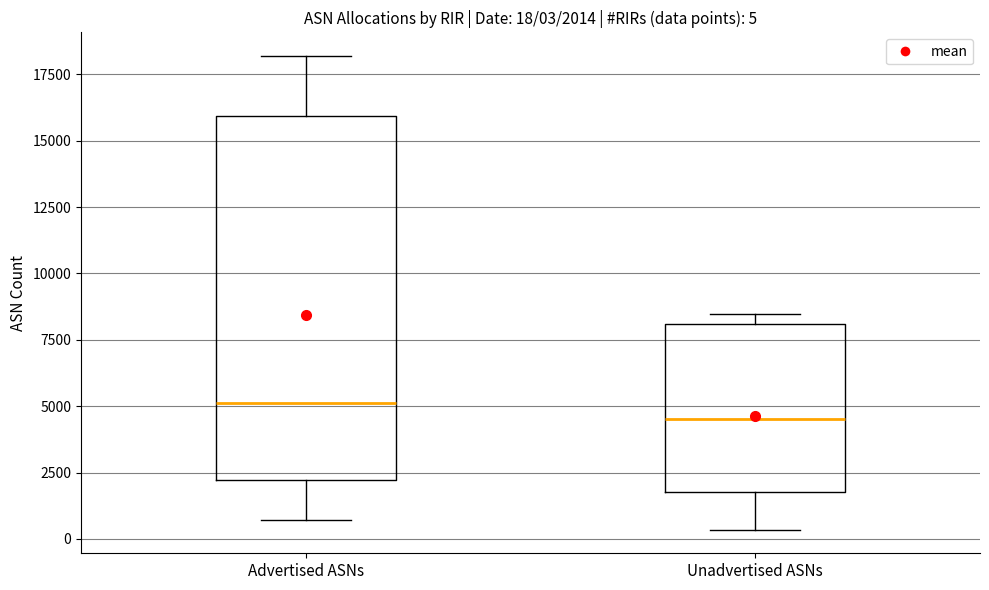

Which box has the lowest median line?

Unadvertised ASNs